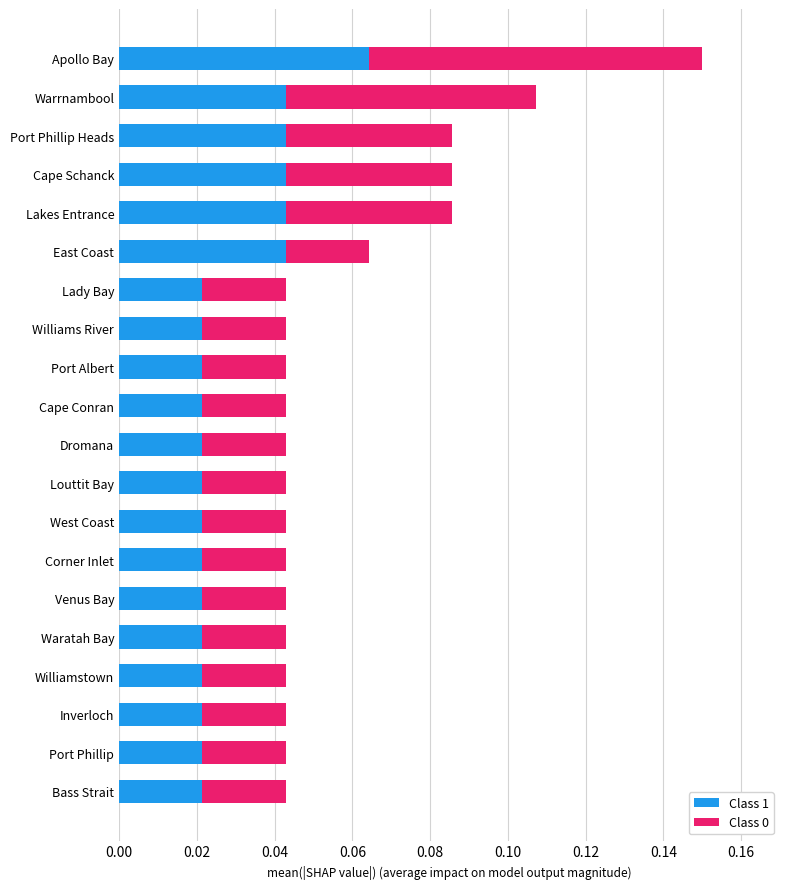

Count the Class 1 values in the range 0 to 1.

20